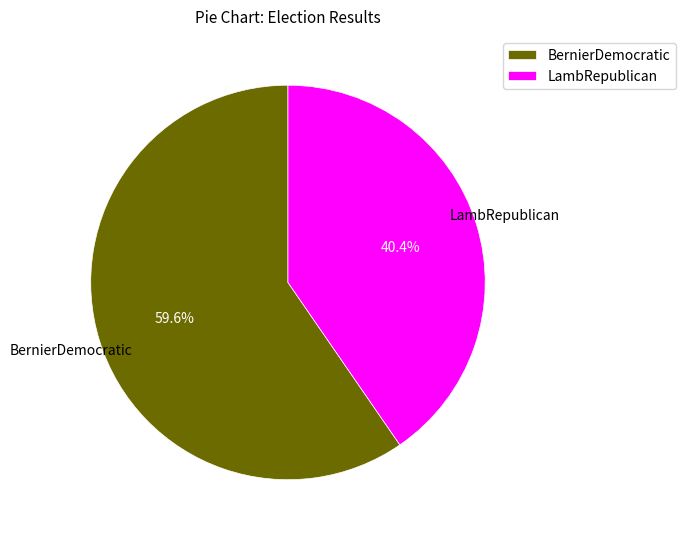

True or false: BernierDemocratic accounts for 65% of the total.

False